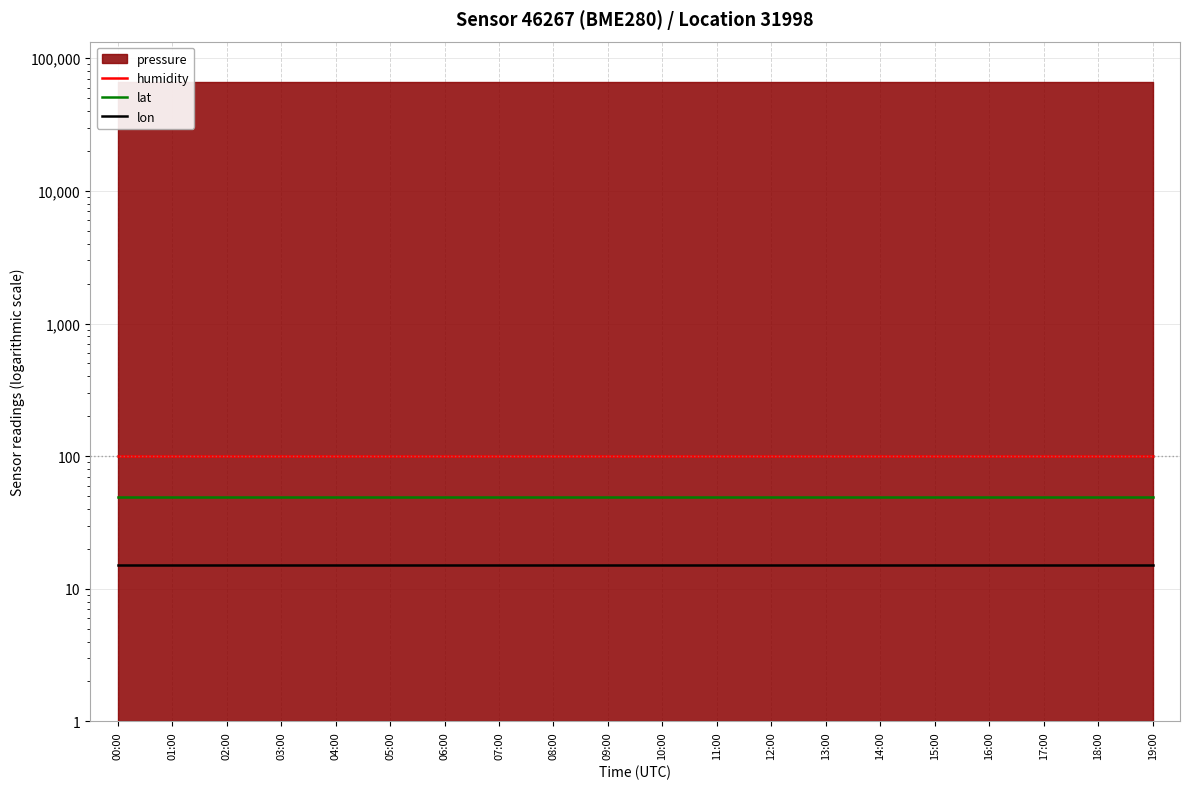

How many categories are shown in the chart?

20